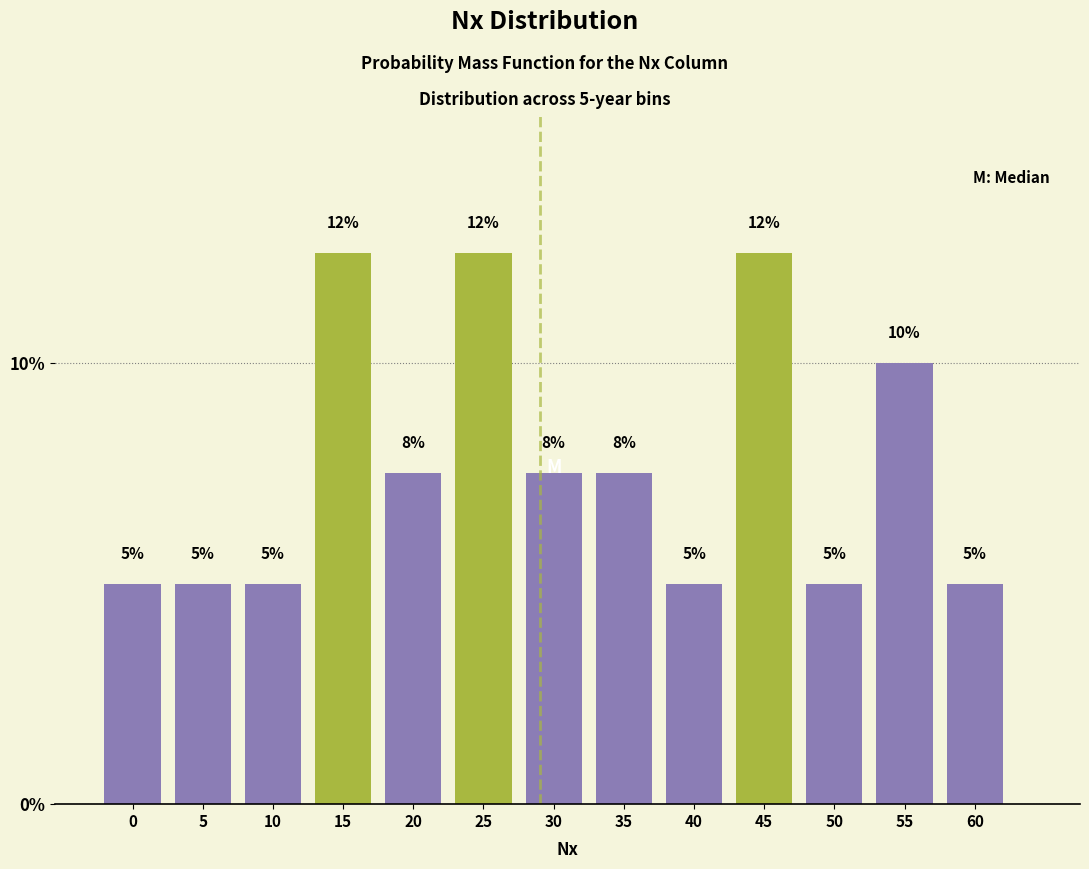

What is the average value?

7.7